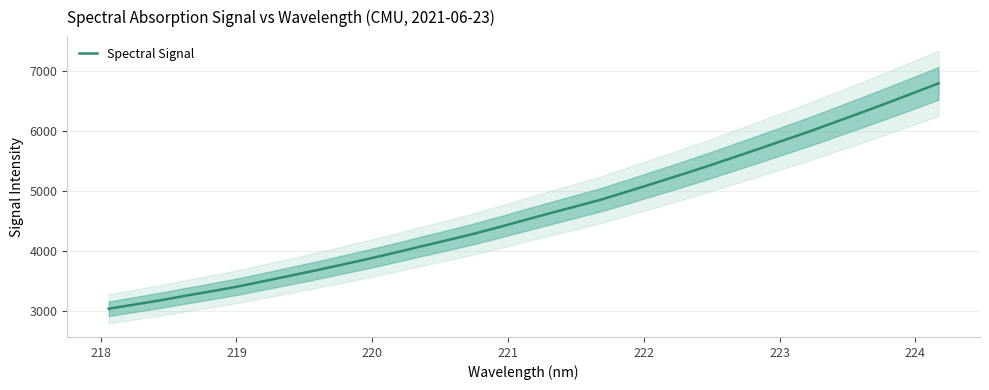

What is the lowest value of the Spectral Signal series?

3039.9